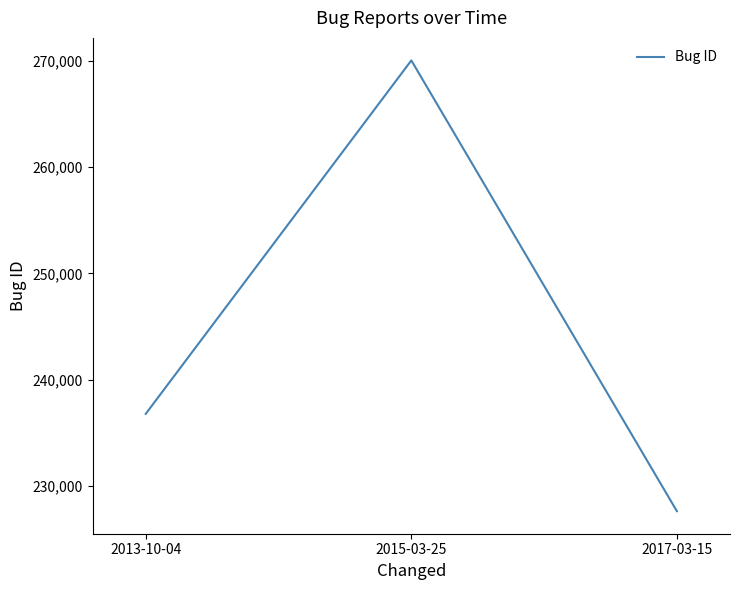

List the labels in order of value, smallest first.

2017-03-15, 2013-10-04, 2015-03-25